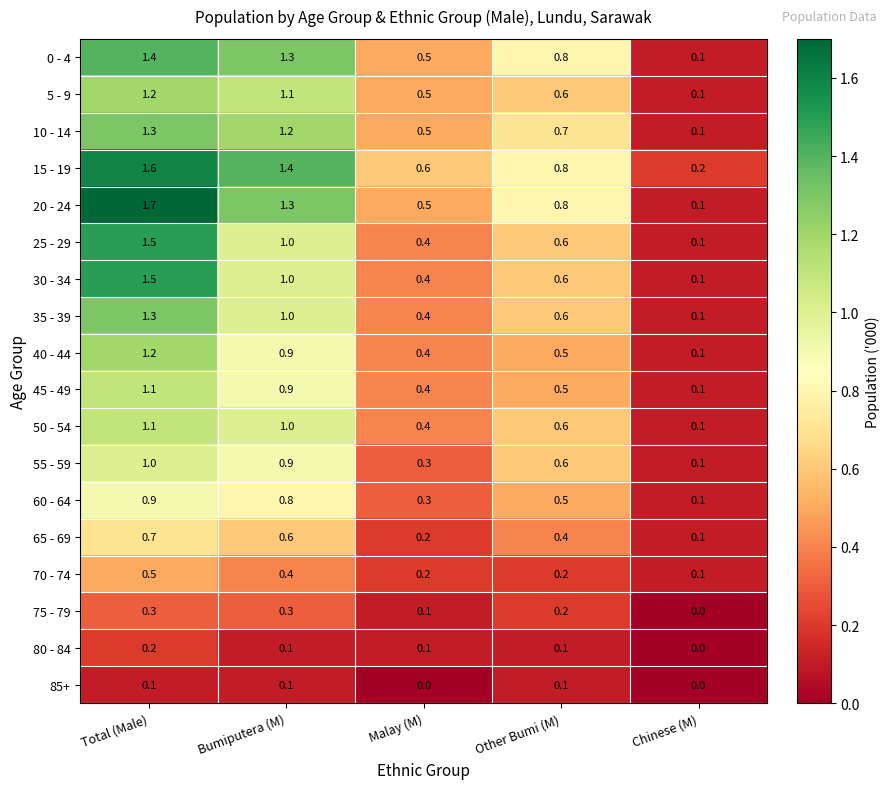

What is the difference between the second highest and second lowest values in the 15 - 19 series?

0.8